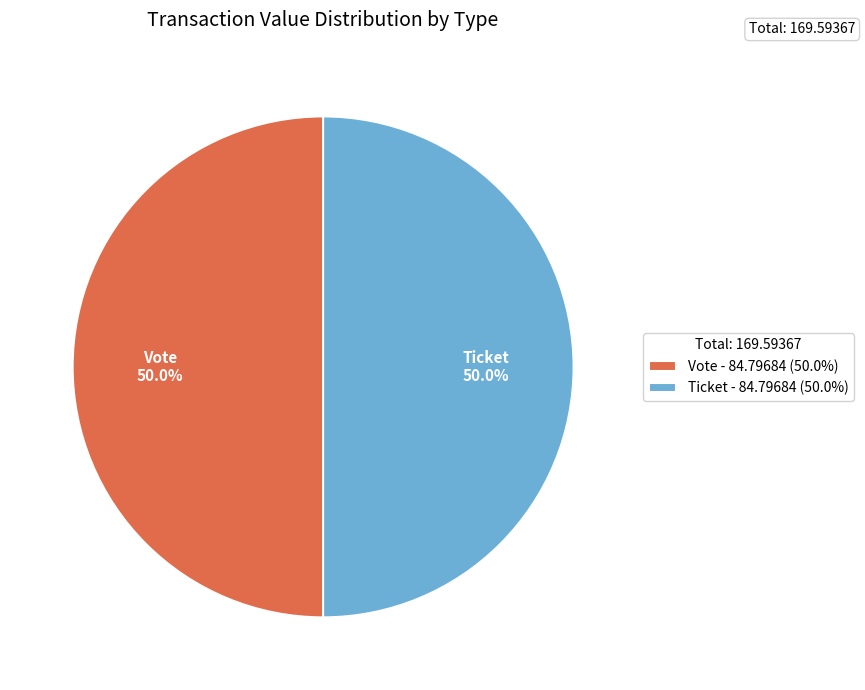

What is the ratio of the value at Vote - 84.79684 (50.0%) to the value at Ticket - 84.79684 (50.0%)?

1.0